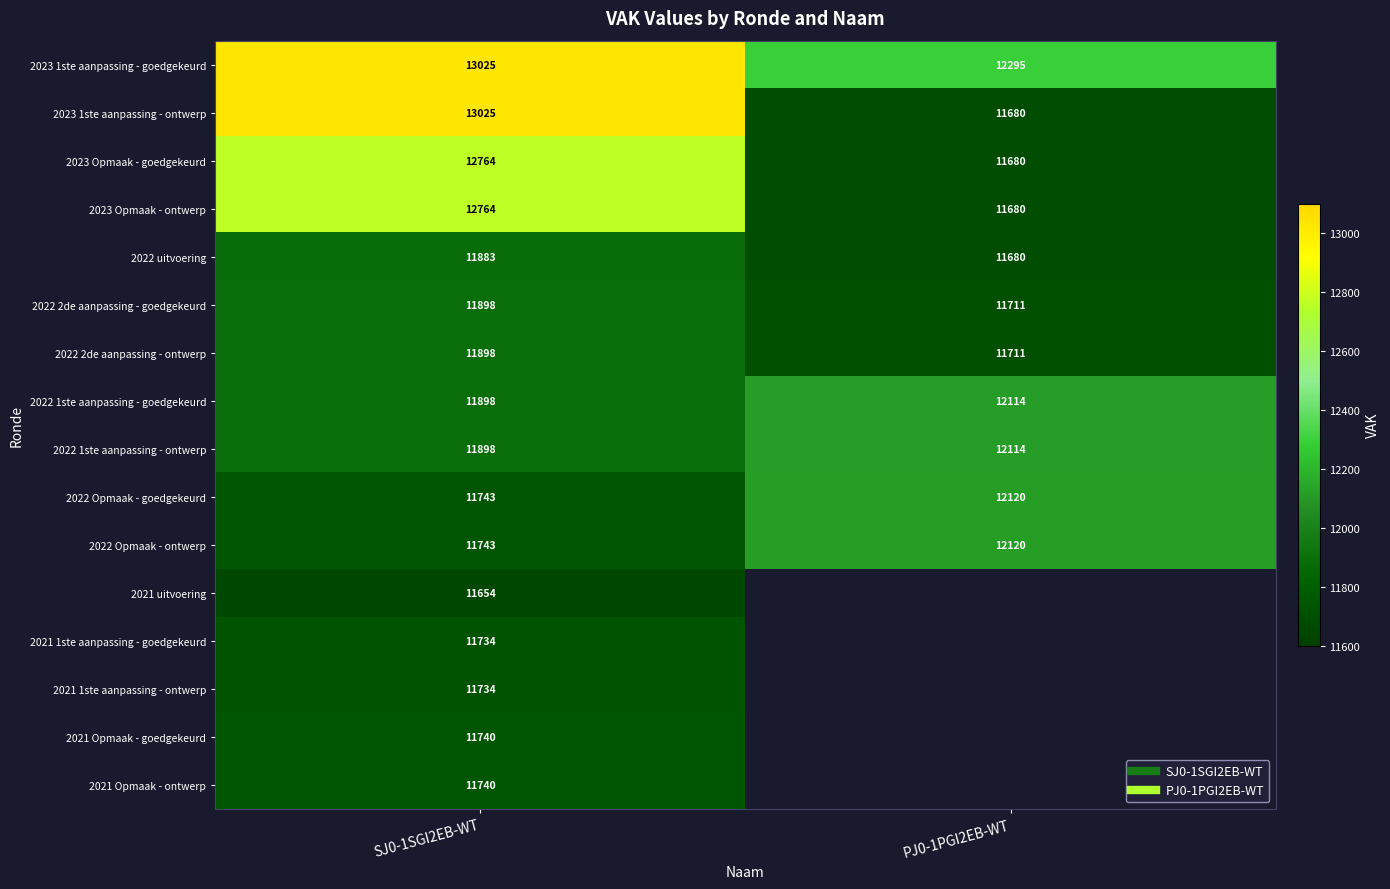

What is the spread (max minus min) of values at SJ0-1SGI2EB-WT?

1371.0